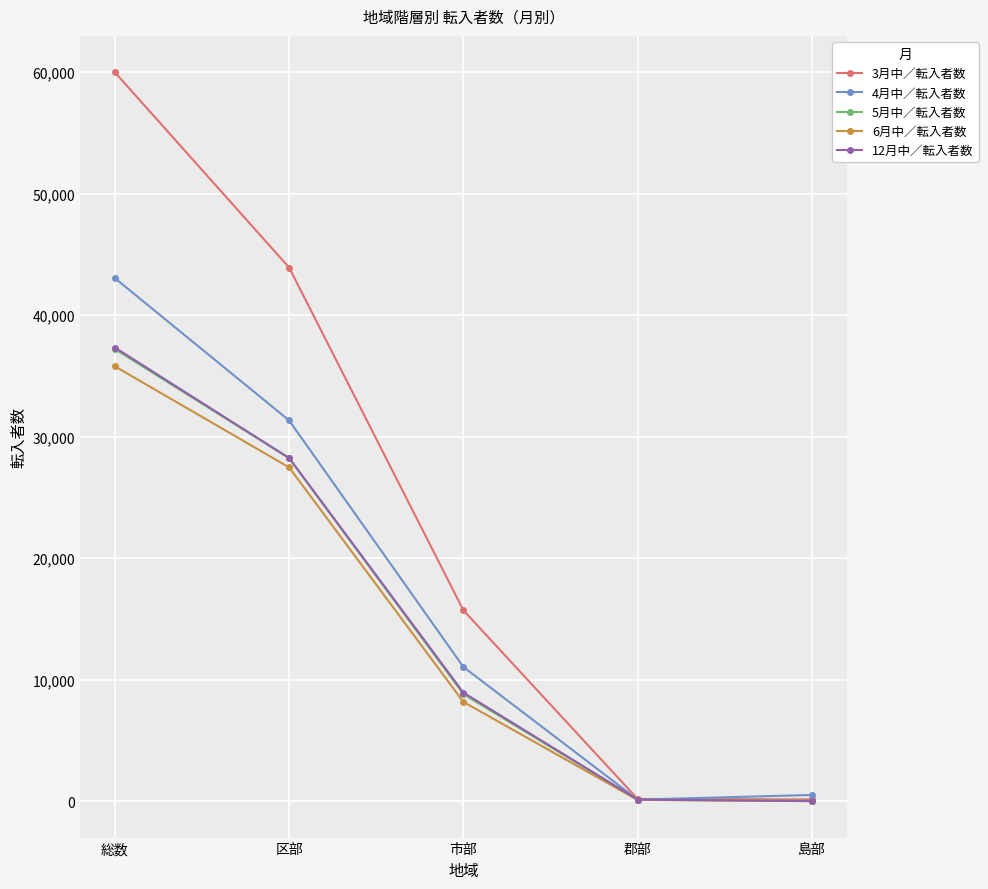

True or false: 6月中／転入者数 has more than 2 points higher than both neighbors.

False